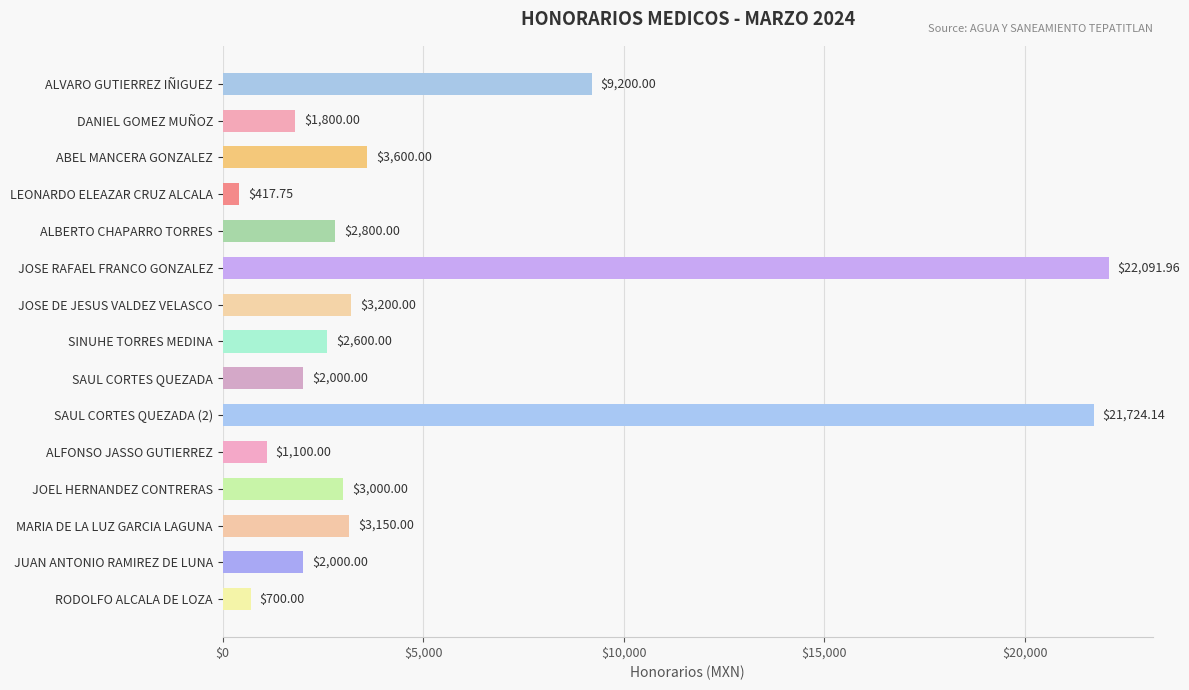

At which category does the chart reach its peak across all series?

JOSE RAFAEL FRANCO GONZALEZ